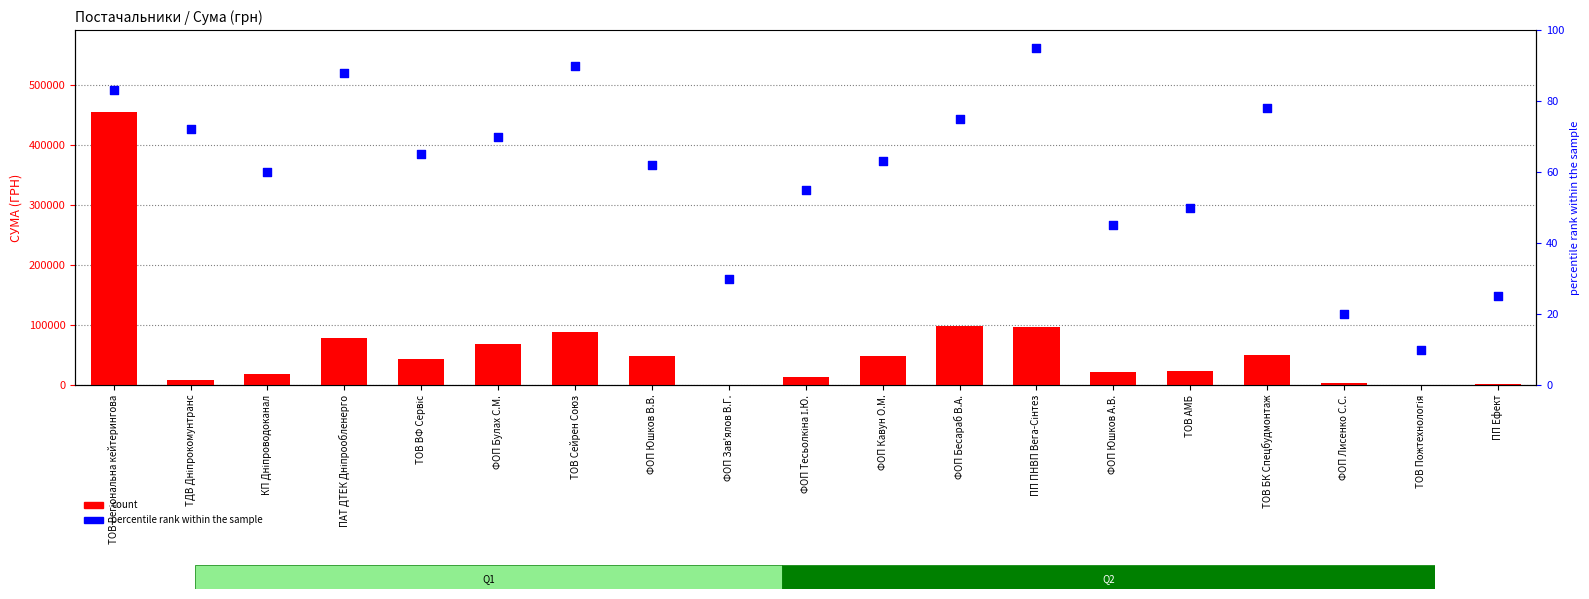

Which series reaches the maximum Y coordinate?

count